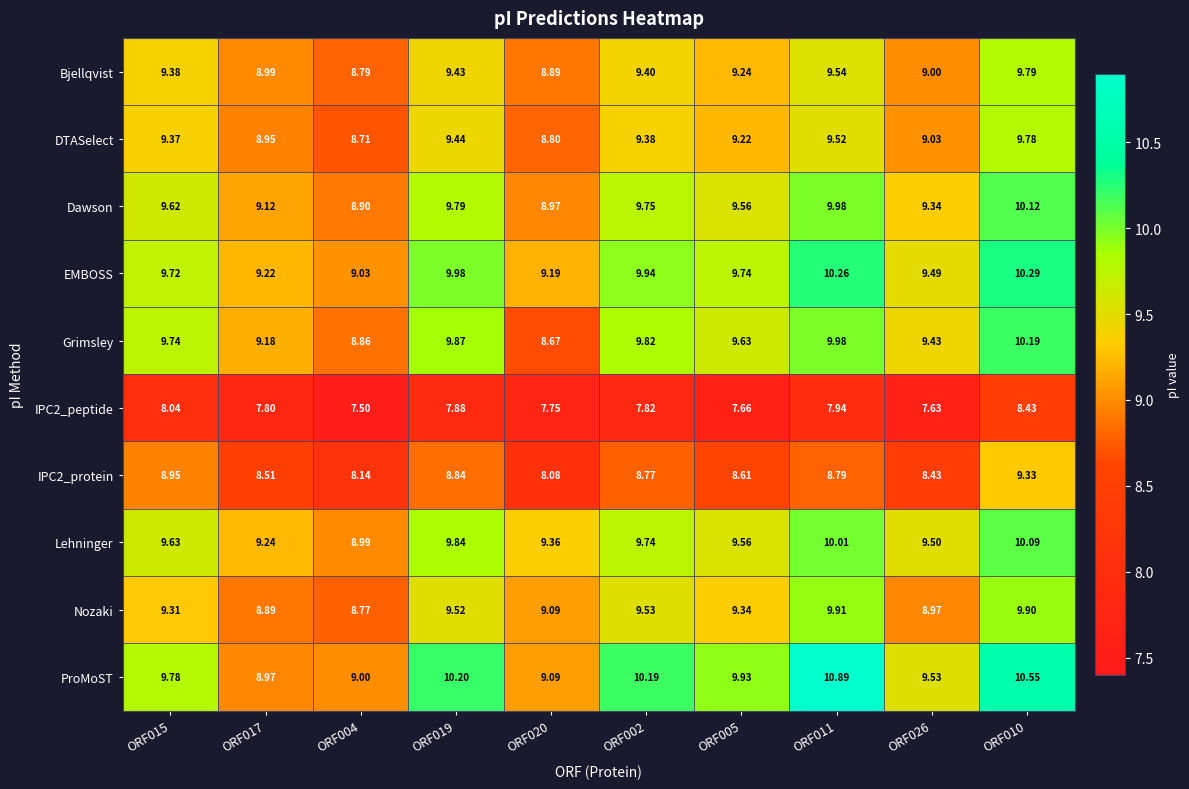

Is the value of Dawson at ORF017 greater than the value of Lehninger at ORF004?

Yes